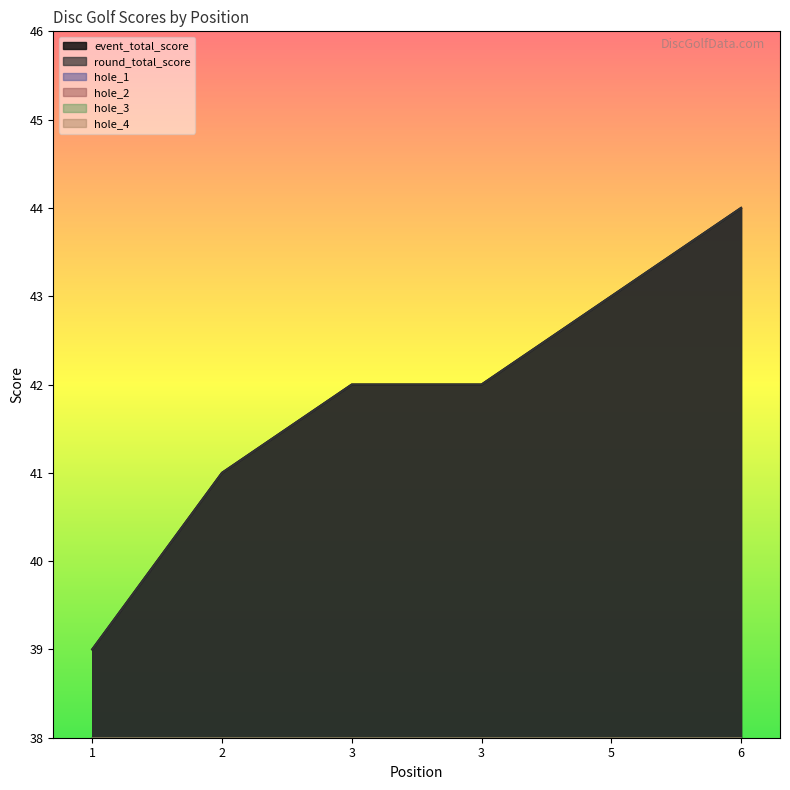

At which category is the sum across all series the highest?

6